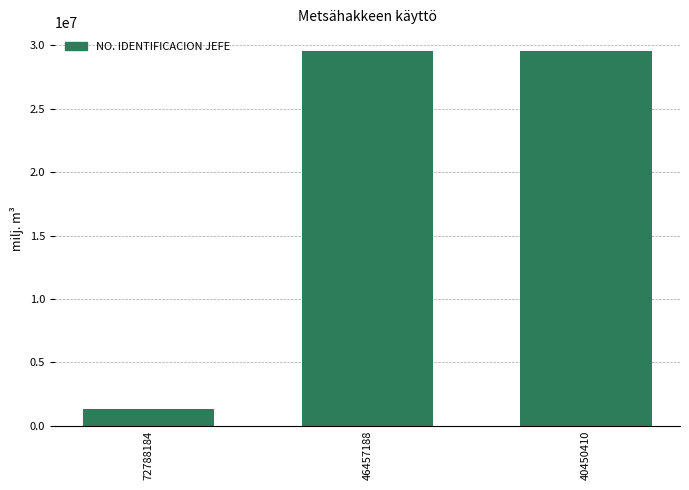

Is it true that the value at 40450410 is 29562646?

True